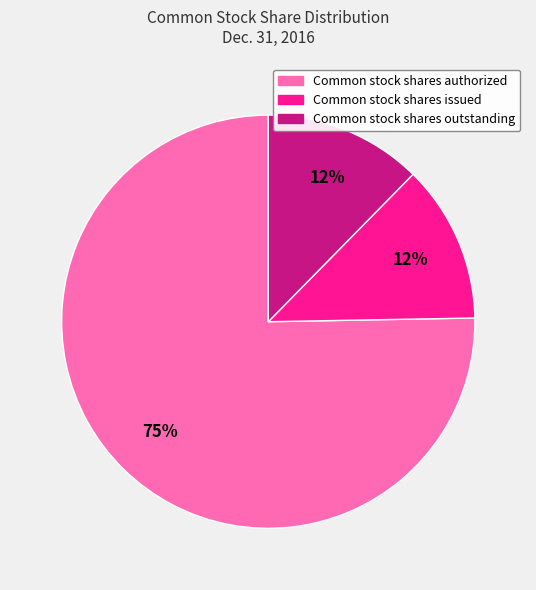

What is the largest slice in the pie chart?

Common stock shares authorized